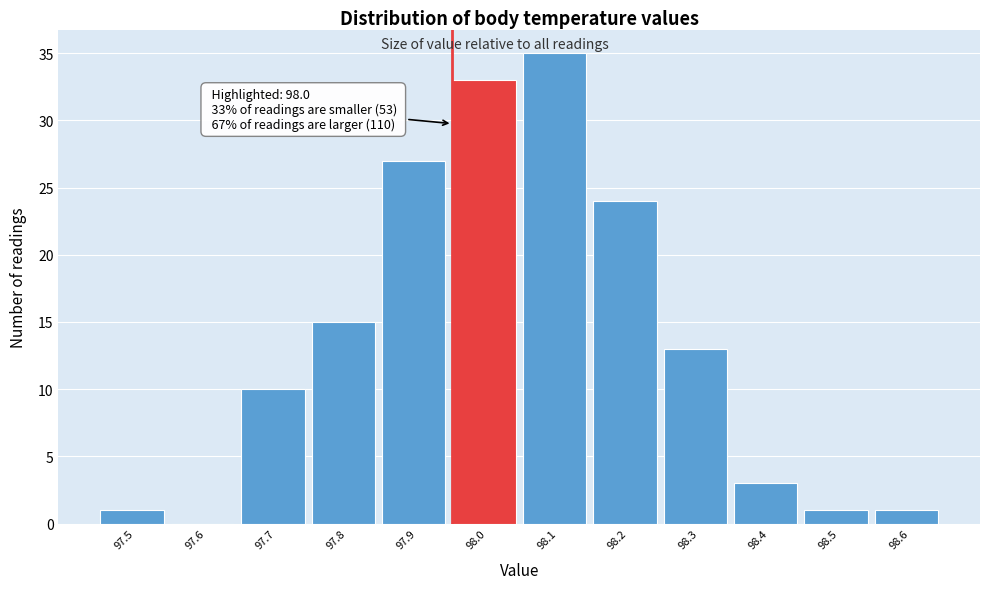

Reading right to left, extract all data points from this chart.

98.6=1	98.5=1	98.4=3	98.3=13	98.2=24	98.1=35	98.0=33	97.9=27	97.8=15	97.7=10	97.6=0	97.5=1